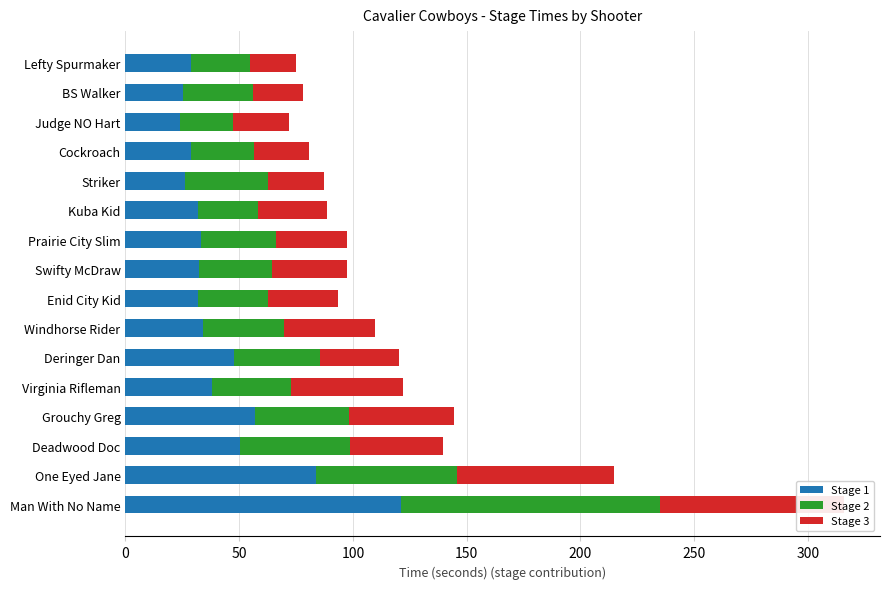

Which series changed the most between Cockroach and Judge NO Hart?

Stage 1